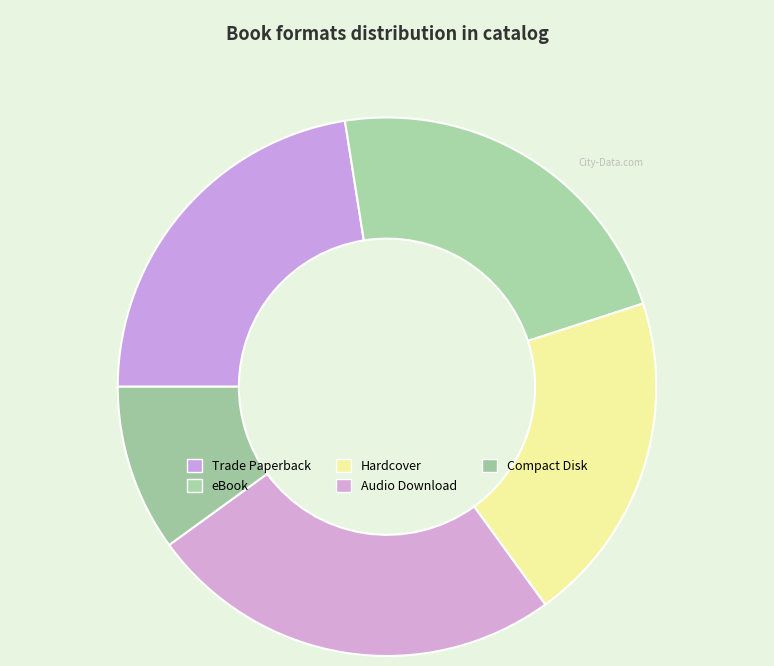

Count the number of slices in the pie.

5